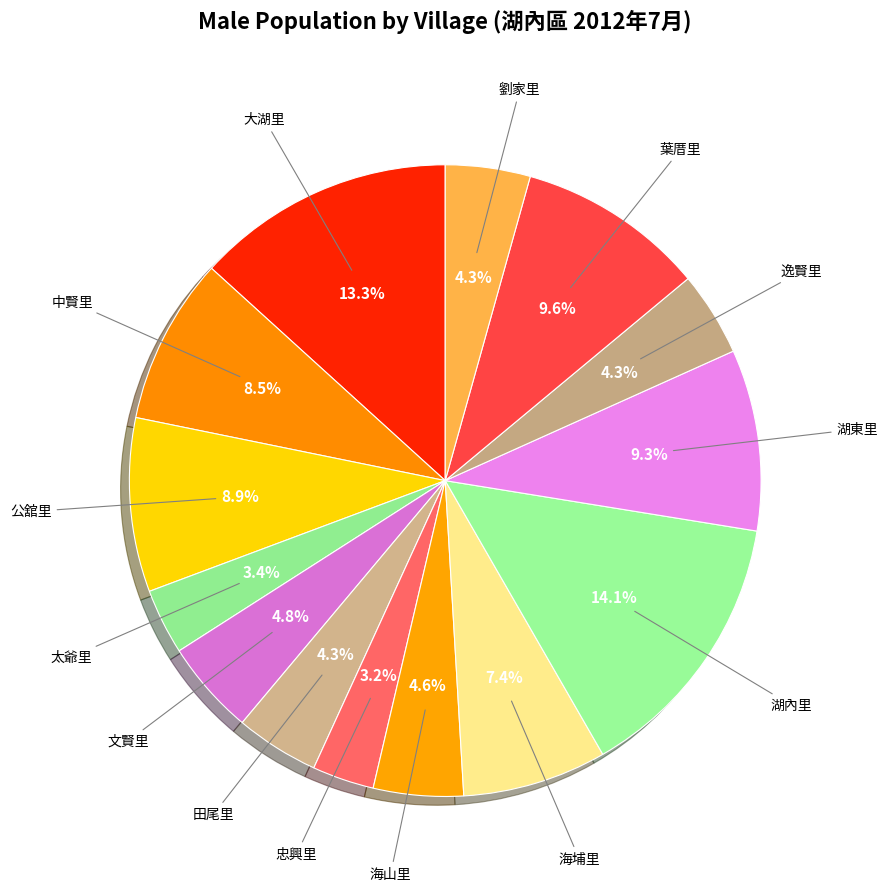

How many segments does this pie chart have?

14